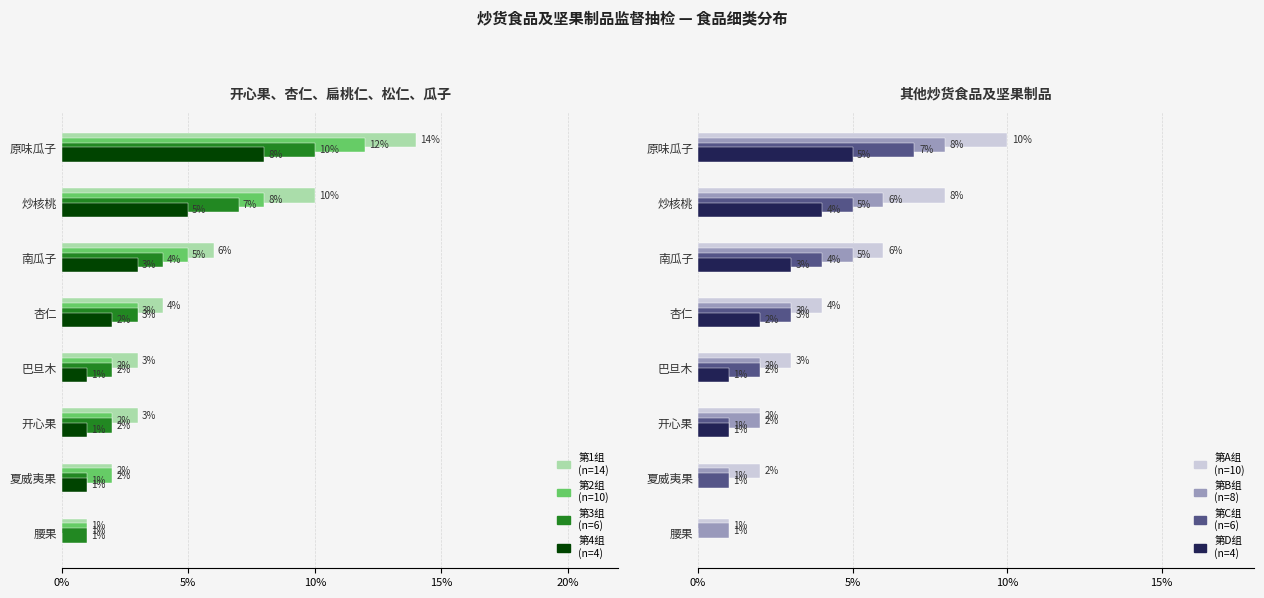

Does the chart contain any negative values?

No